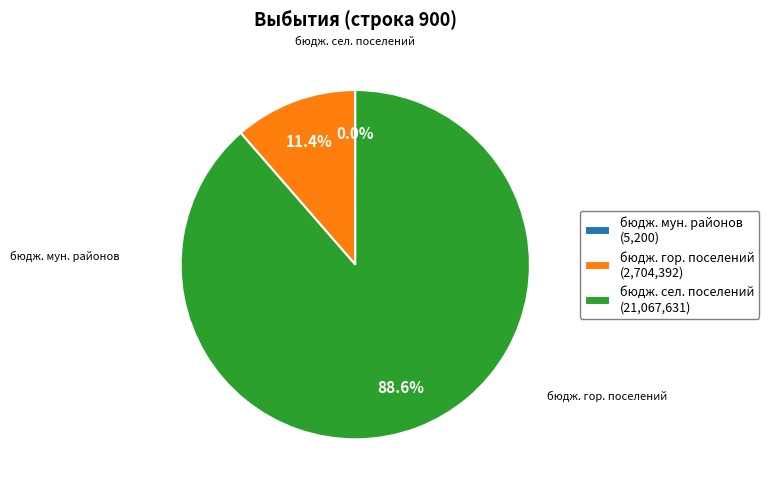

What is the largest slice in the pie chart?

бюдж. сел. поселений (21,067,631)